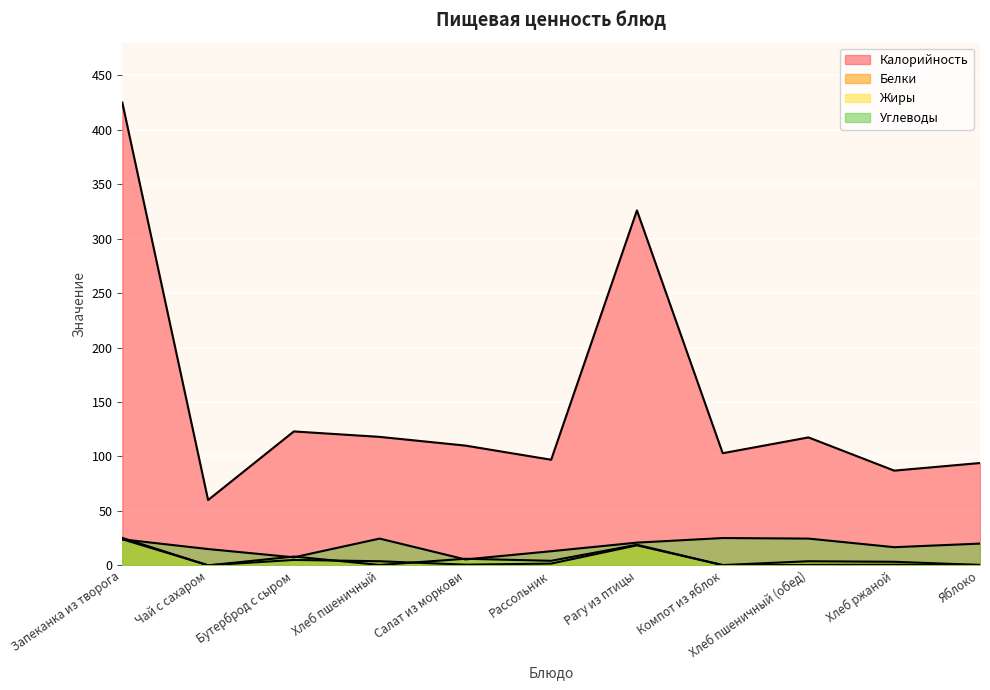

What is the difference between the maximum and minimum values in the Белки series?

23.9